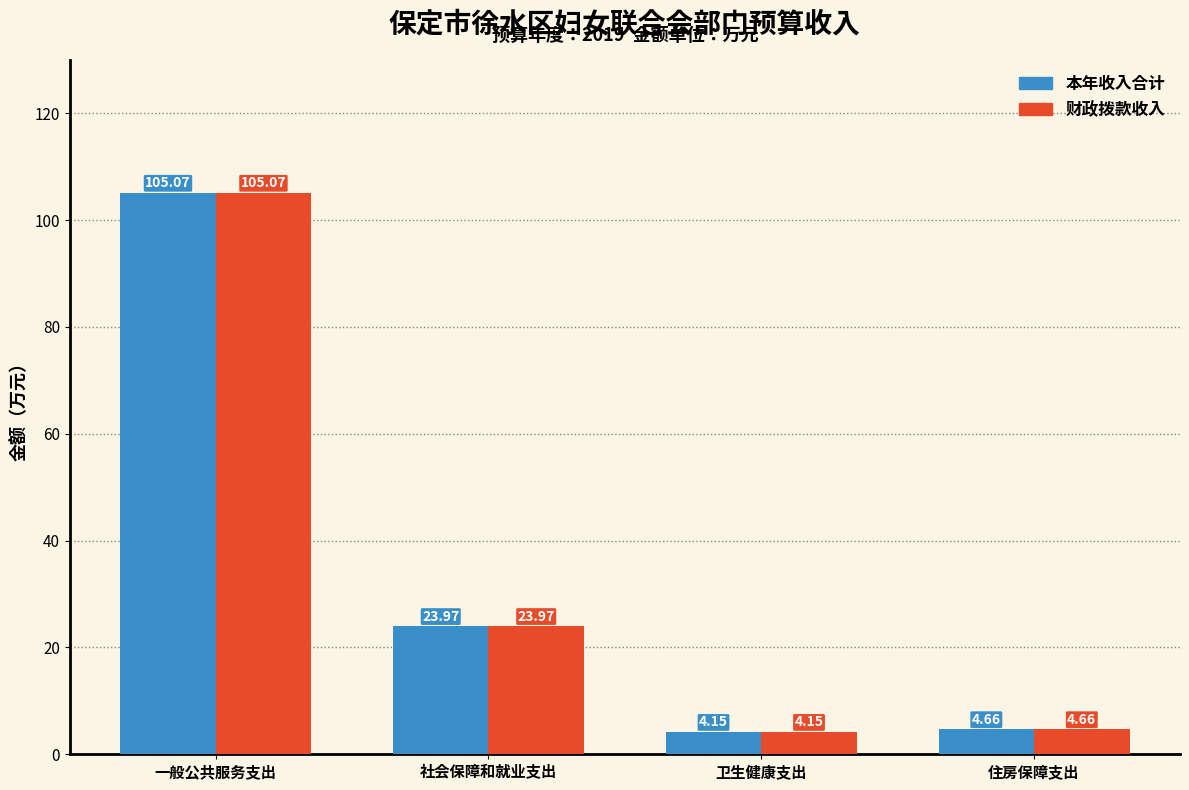

What is the sum of the 财政拨款收入 values at 社会保障和就业支出 and 住房保障支出?

28.6